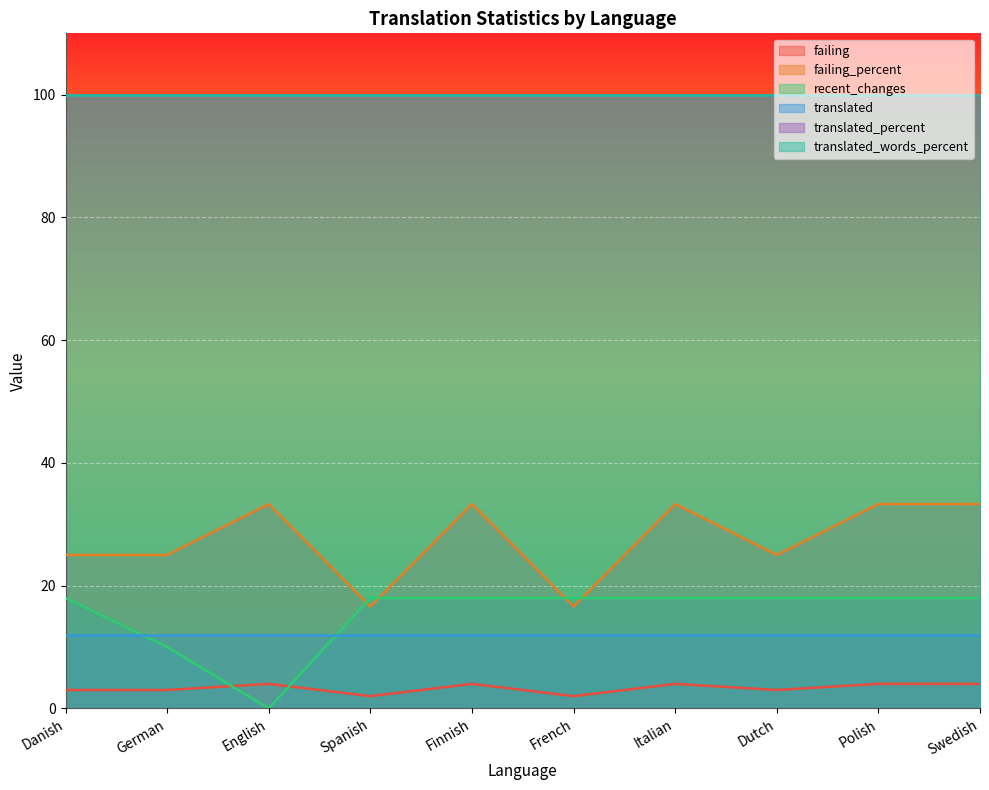

The failing_percent series shows 22.5 at Italian. True or false?

False